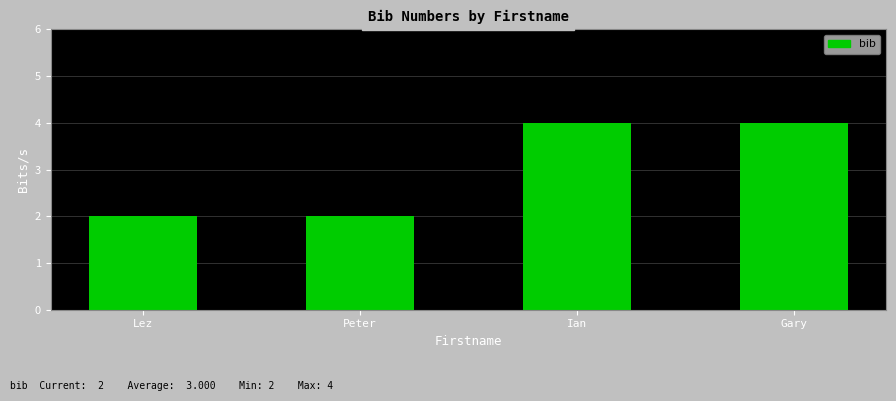

How many values are below 4?

2